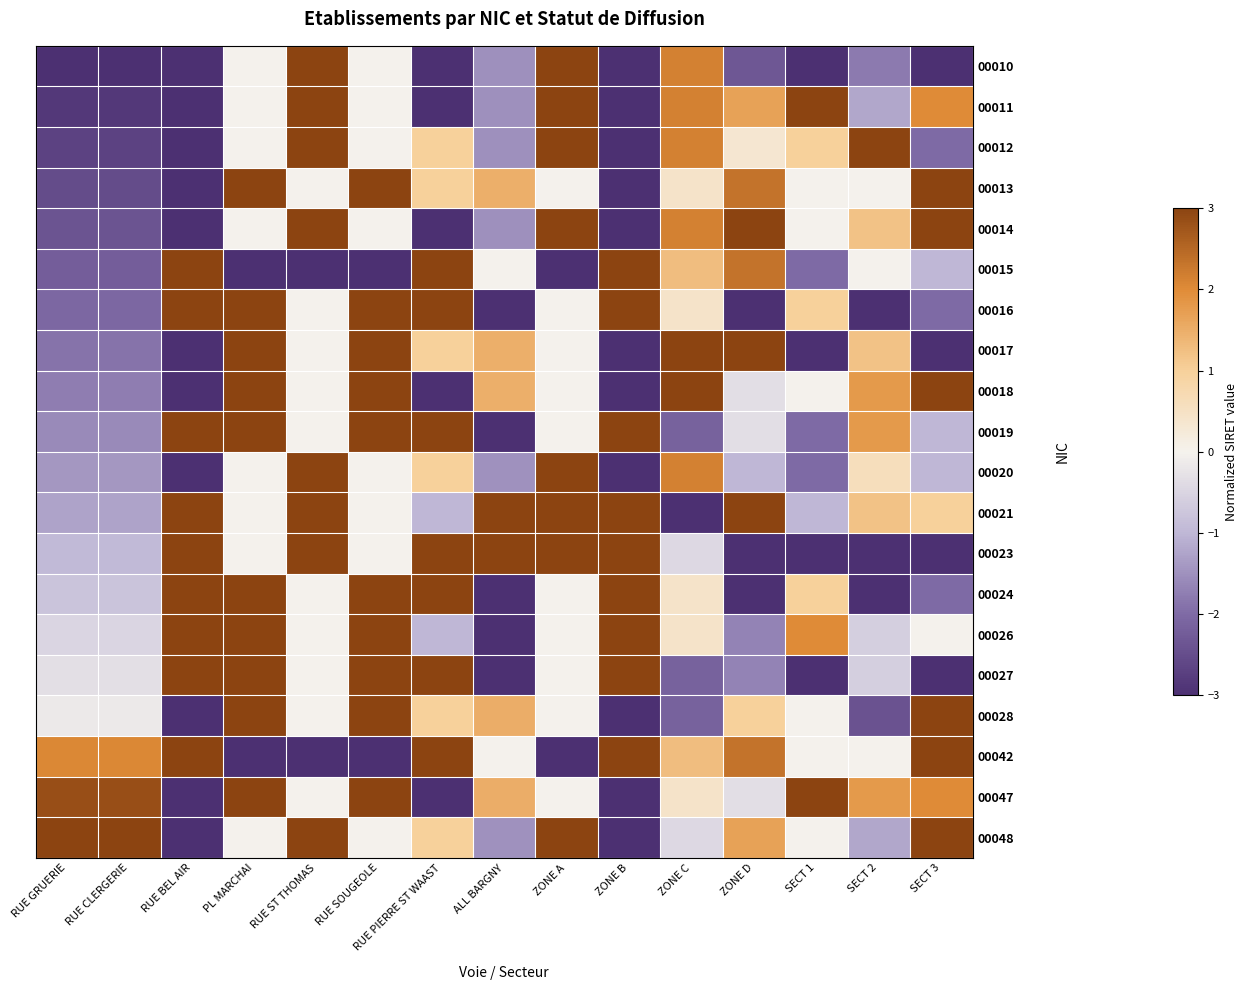

At which category does the chart reach its peak across all series?

SECT 2